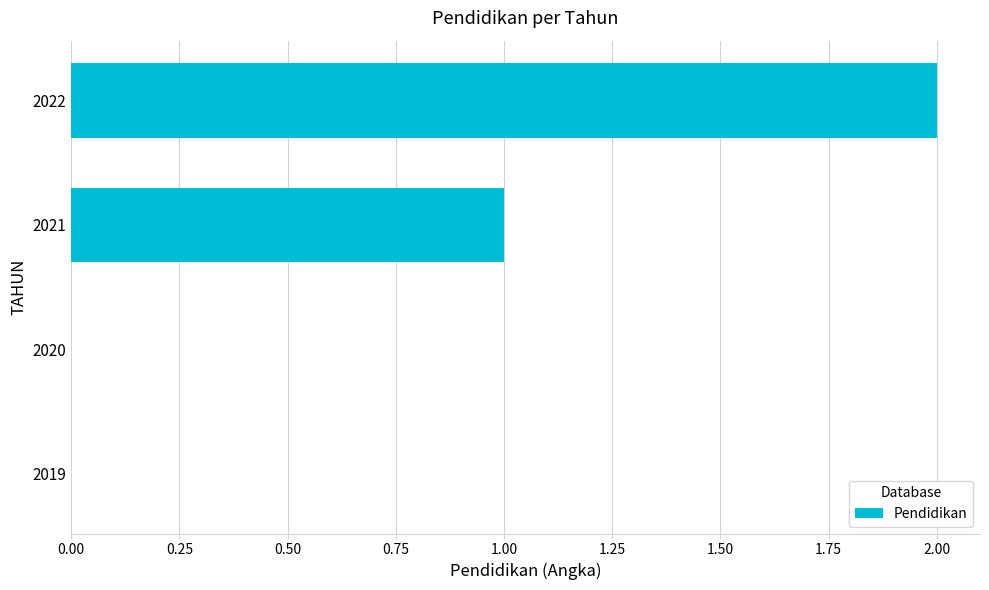

The value at 2020 is 1. True or false?

False